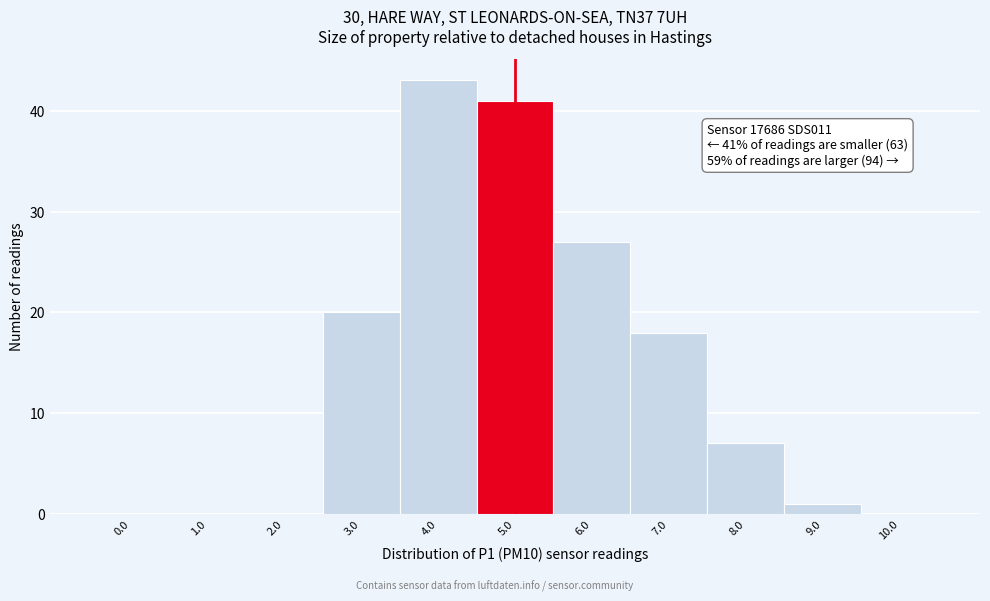

Reading left to right, extract all data points from this chart.

0.0=0	1.0=0	2.0=0	3.0=20	4.0=43	5.0=41	6.0=27	7.0=18	8.0=7	9.0=1	10.0=0